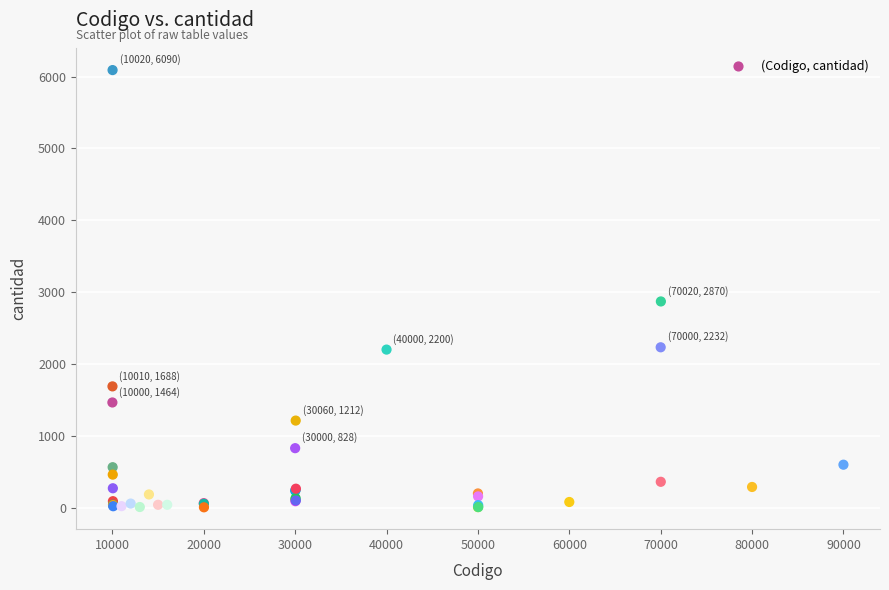

What Y value in the scatter plot is closest to 3047?

2870